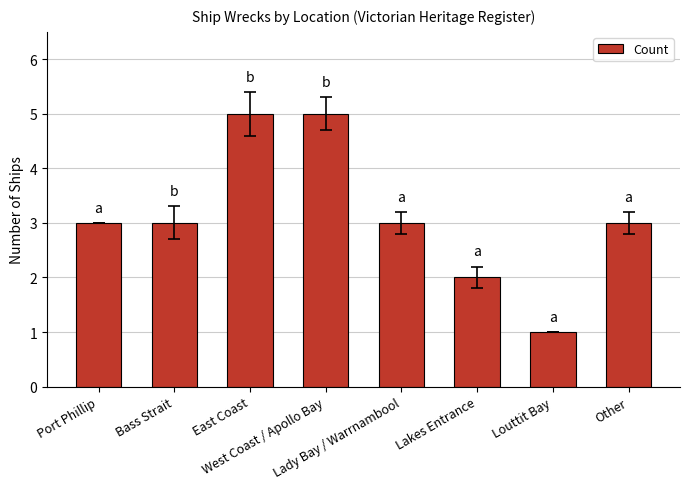

What is the average value?

3